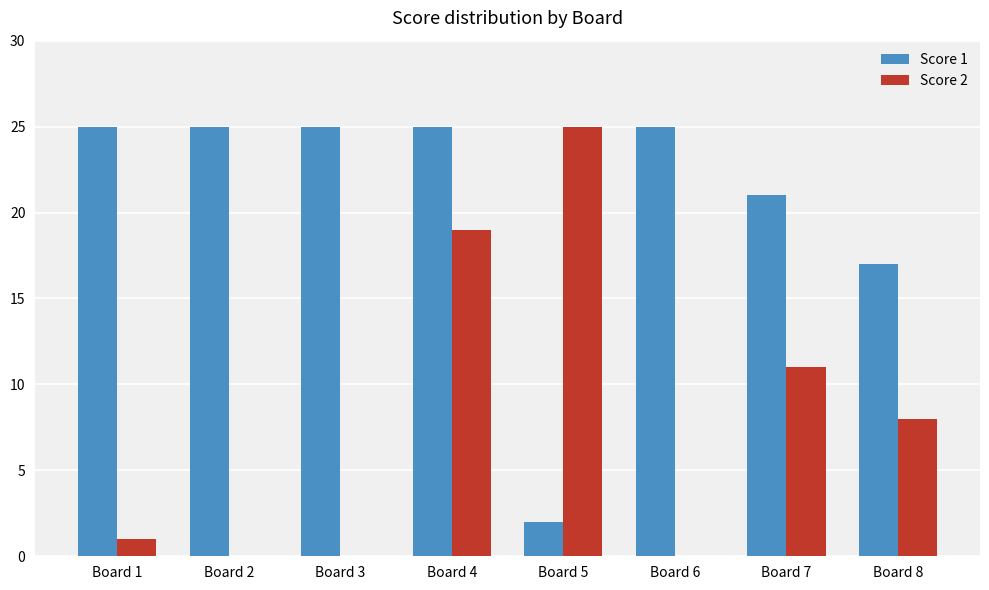

Reading left to right, what are all the values shown in this chart?

Score 1: 25	25	25	25	2	25	21	17
Score 2: 1	0	0	19	25	0	11	8